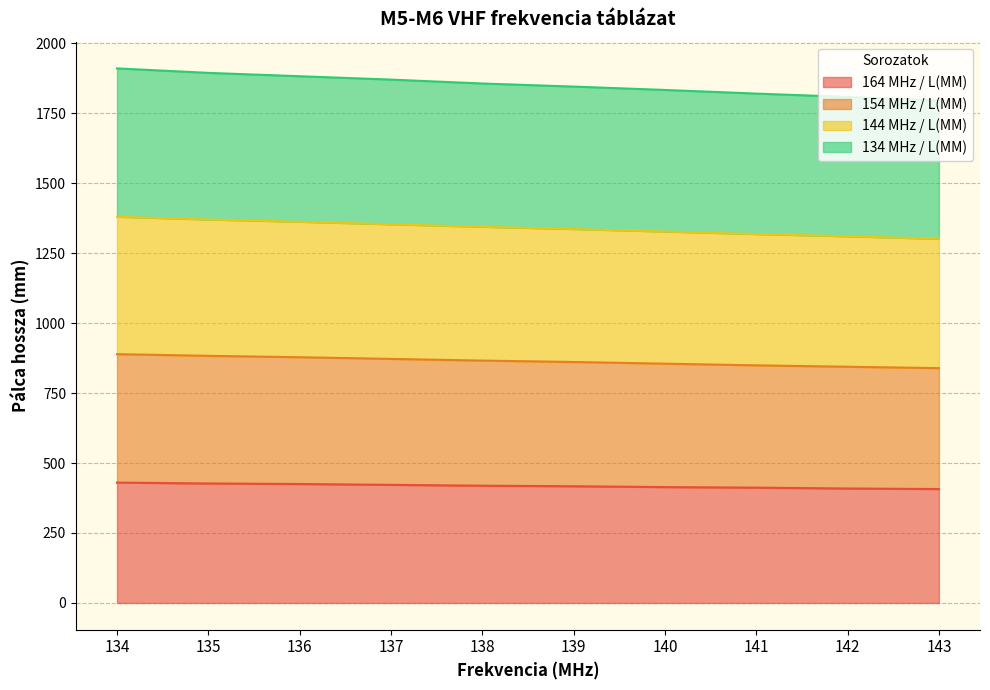

What is the total value across all series at 137?

1870